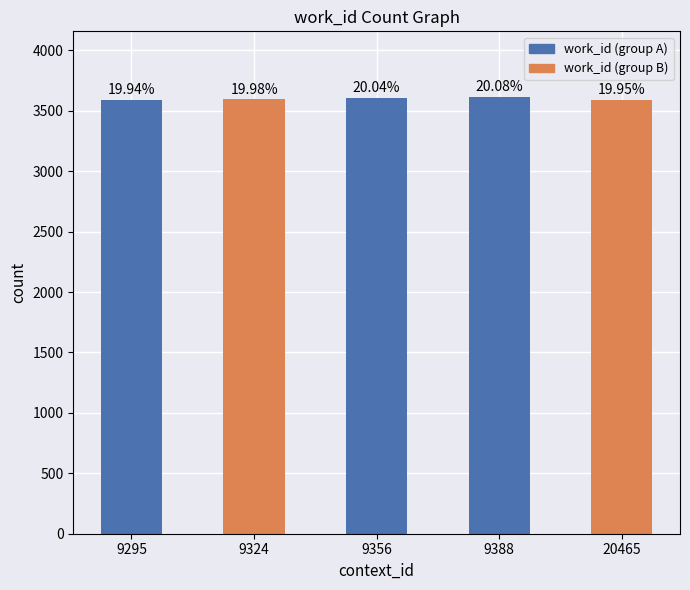

What is the sum of the values at 9295 and 9388?

7205